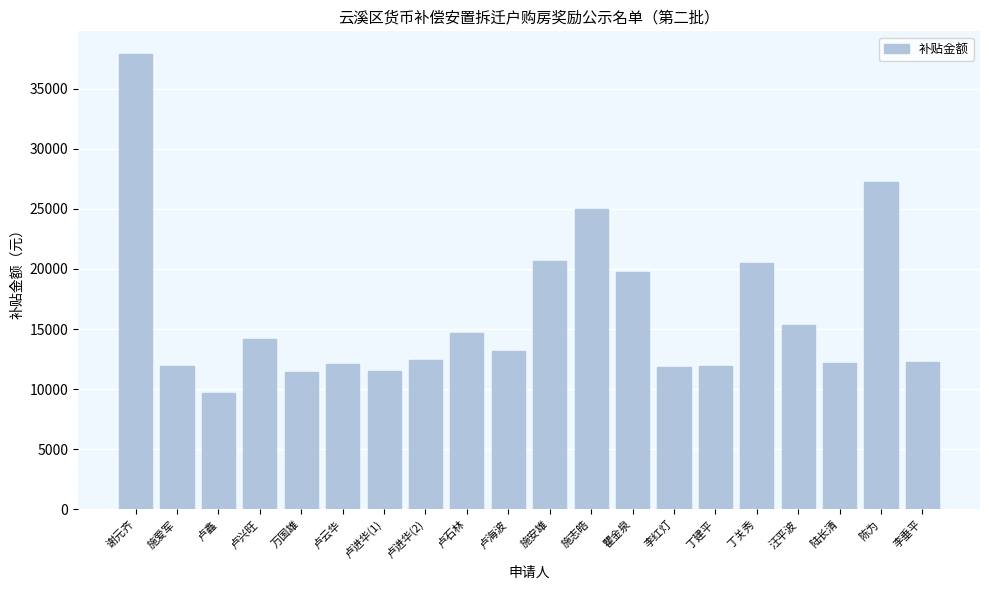

Read the value at 李红灯, to the nearest 50.

11850